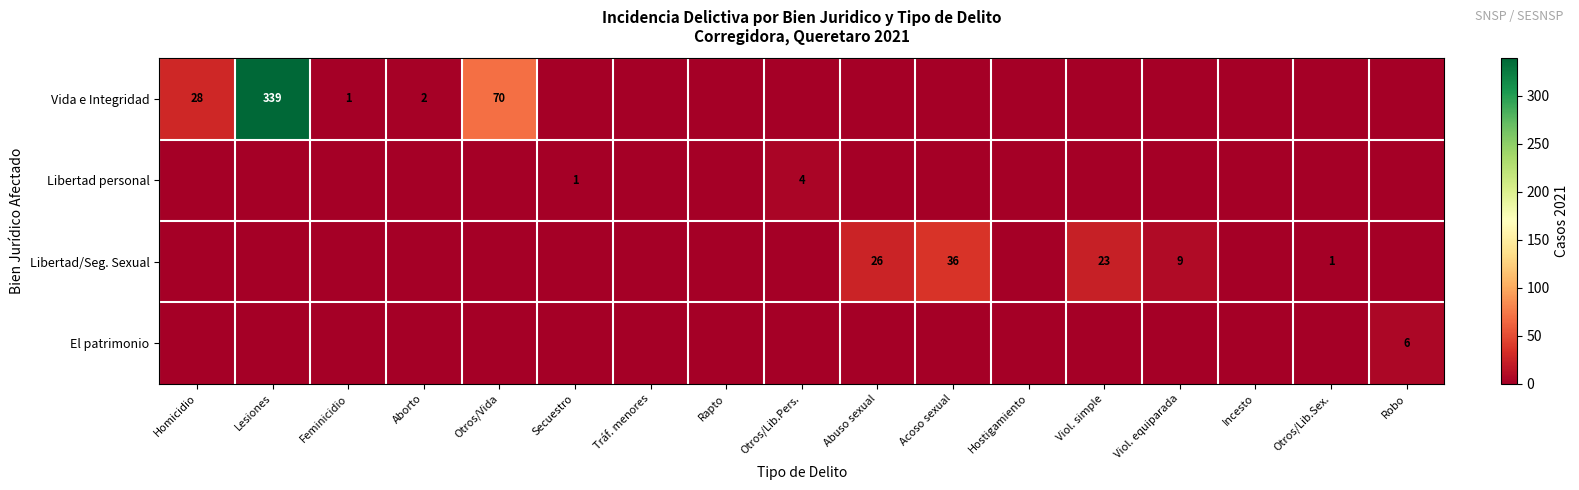

Which category has the highest value across all series?

Lesiones